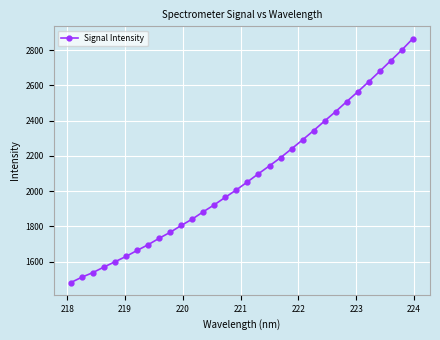

What is the value of the 4th point from the left?

1568.7